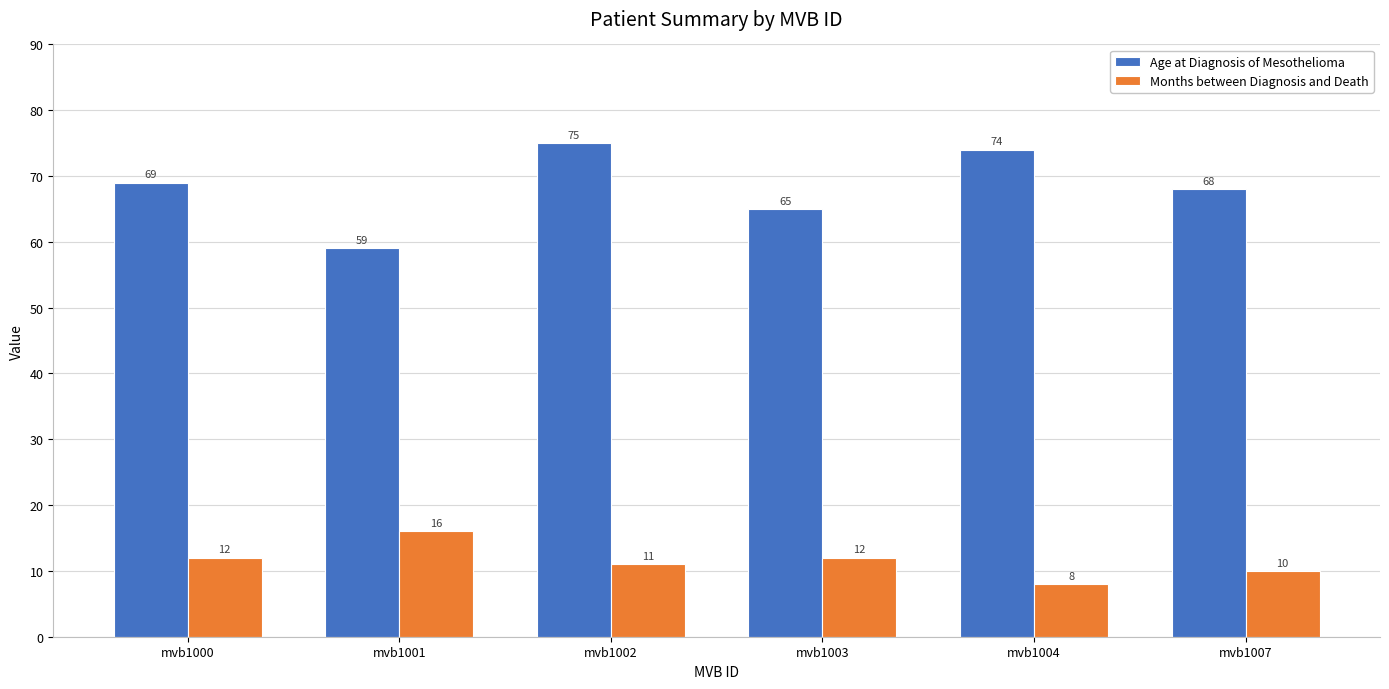

How many groups of bars are there?

6